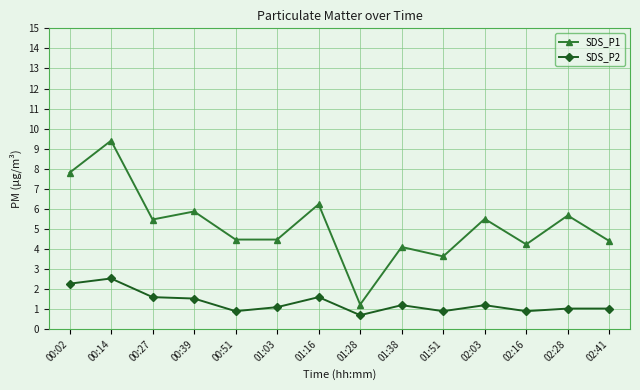

What is the difference between the maximum and minimum values in the SDS_P2 series?

1.8